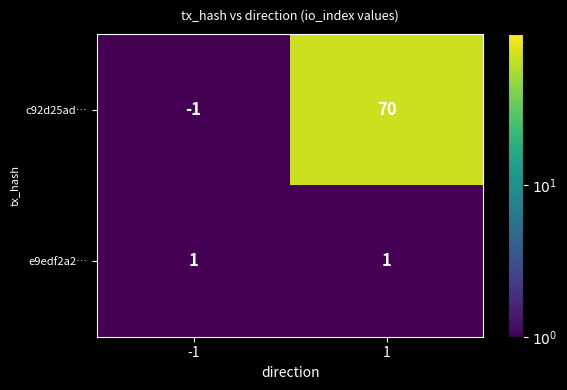

Is it true that c92d25ad… equals -2 at -1?

False